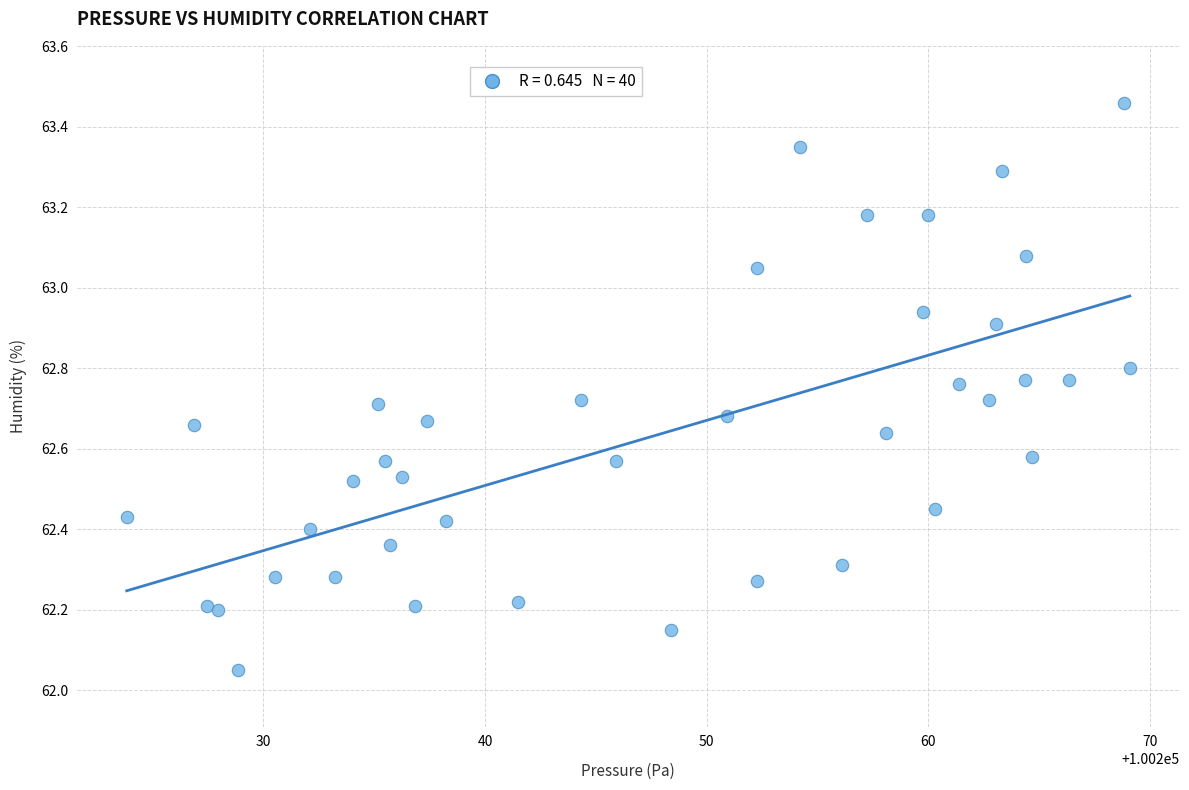

What is the range of Y values (max minus min)?

1.4